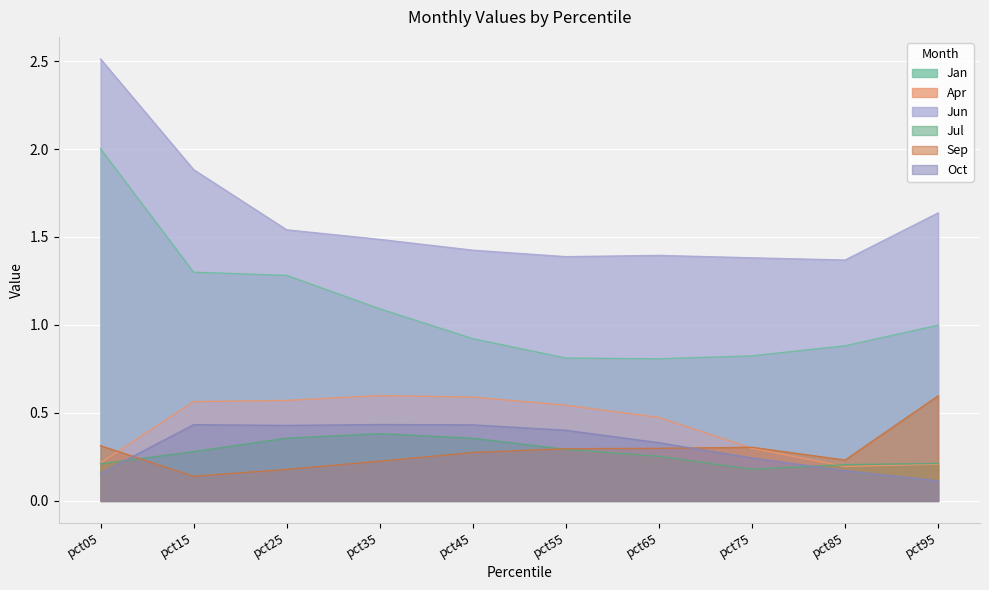

At which label is Oct closest to 0?

pct95